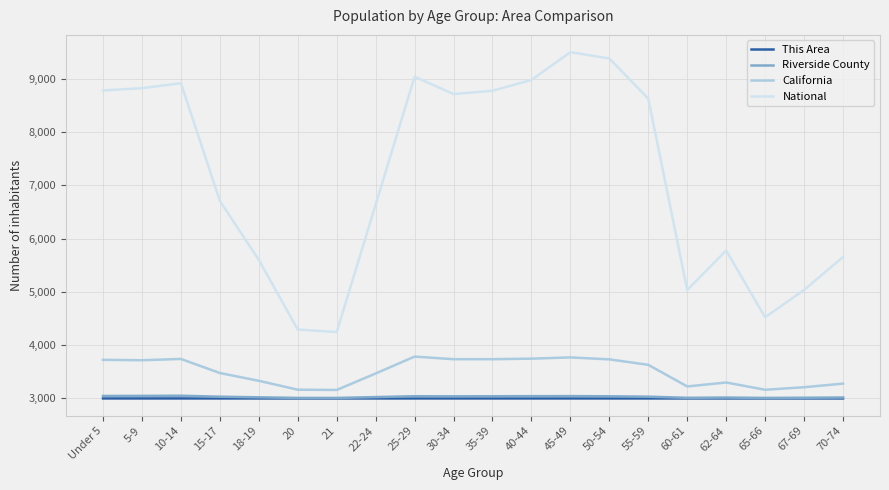

What are all the series names shown in the legend?

This Area, Riverside County, California, National